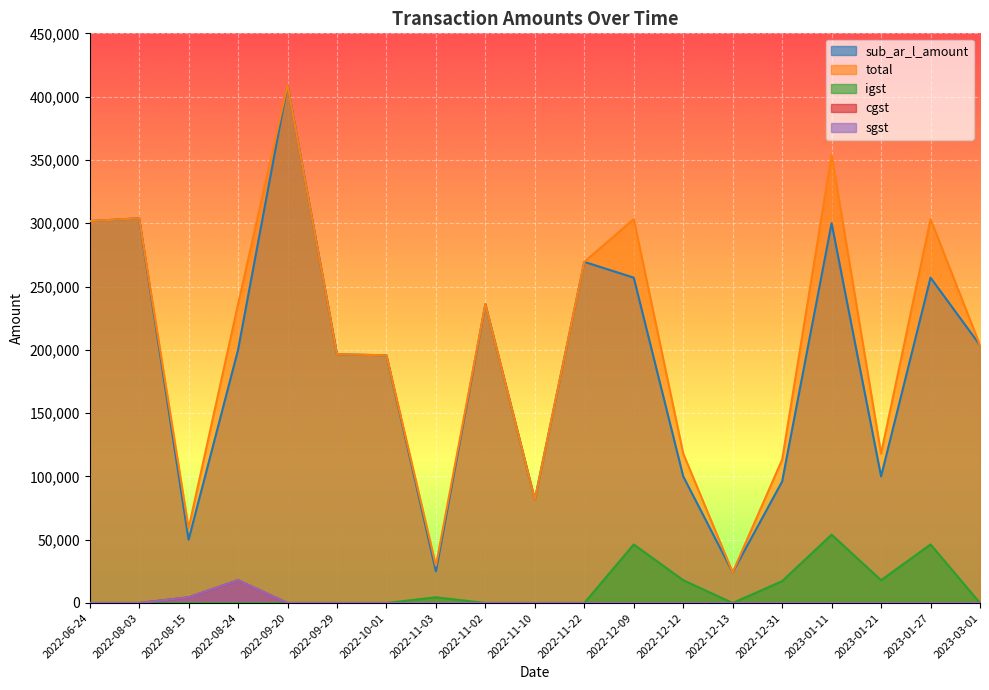

True or false: sub_ar_l_amount and total cross at least once.

False